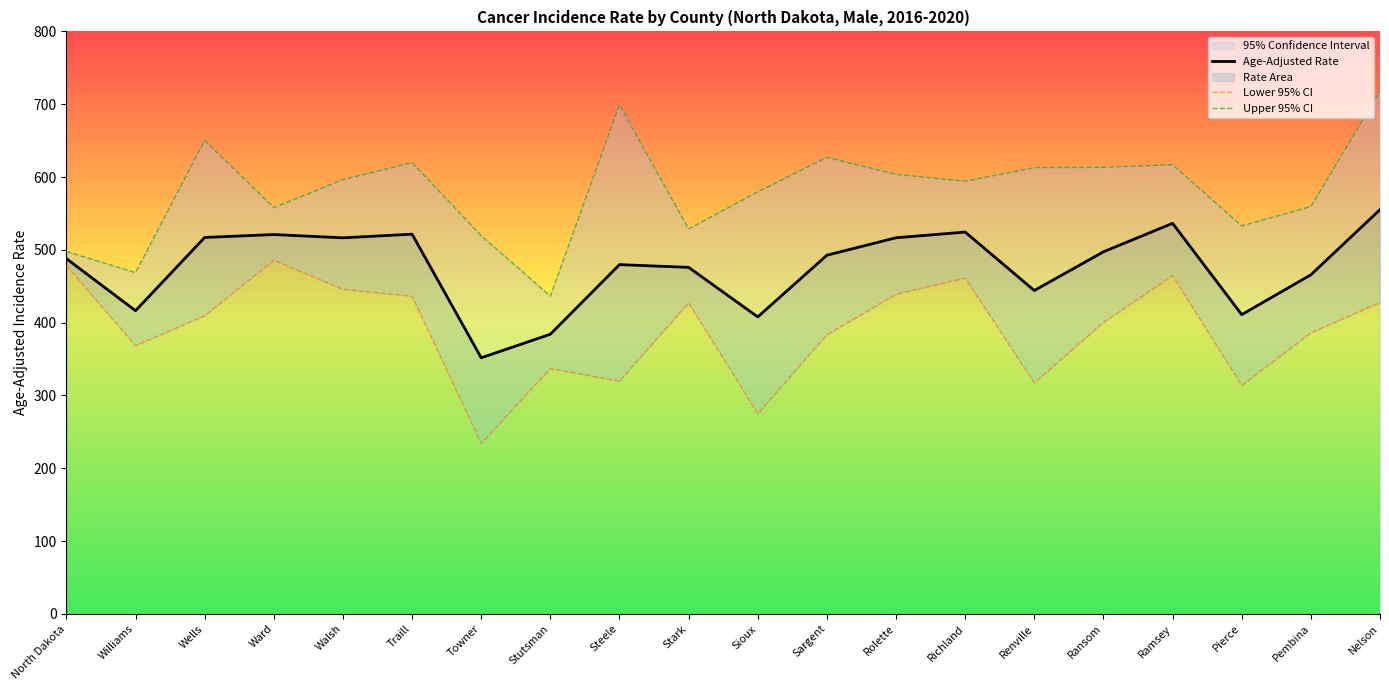

At how many categories does at least one series exceed 431?

20